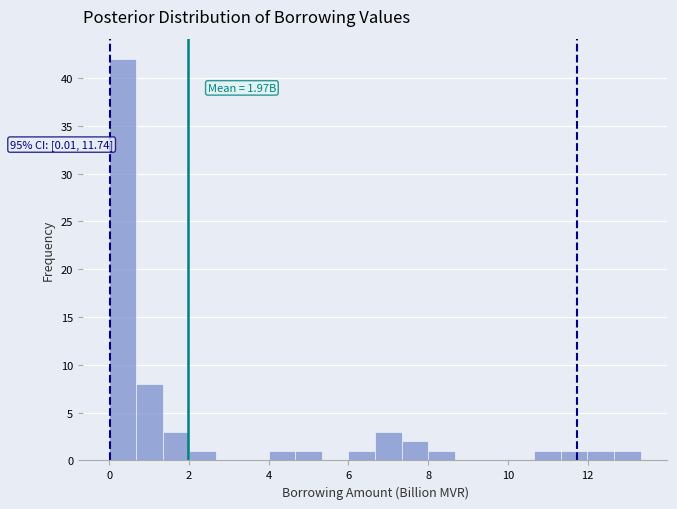

Around what value on the x-axis is the tallest bar? Give the approximate position of its centre, as read against the axis.

0.4